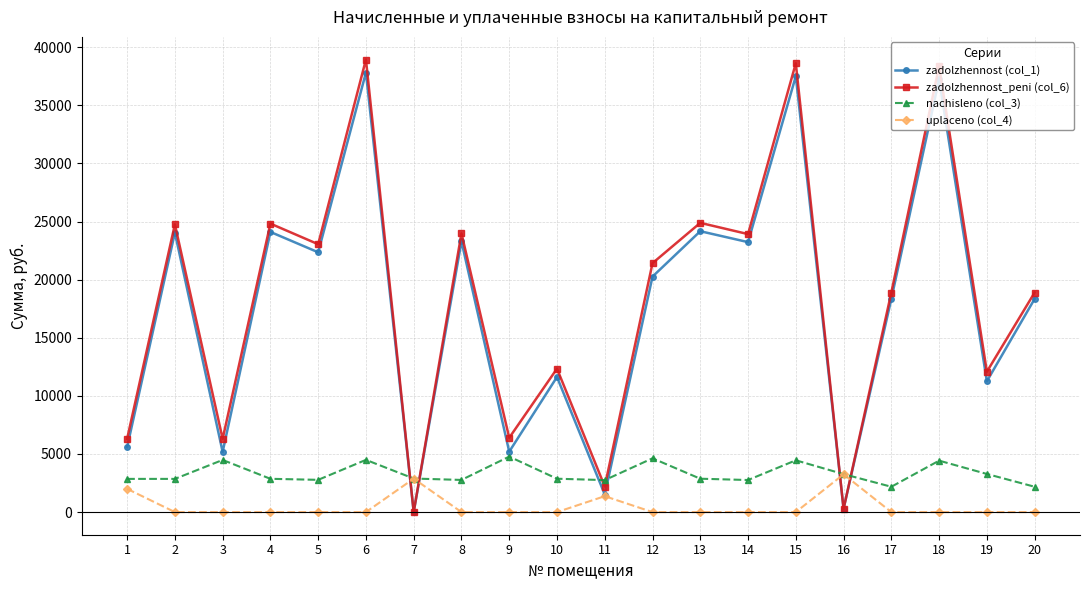

At how many categories does at least one series exceed 18058?

12